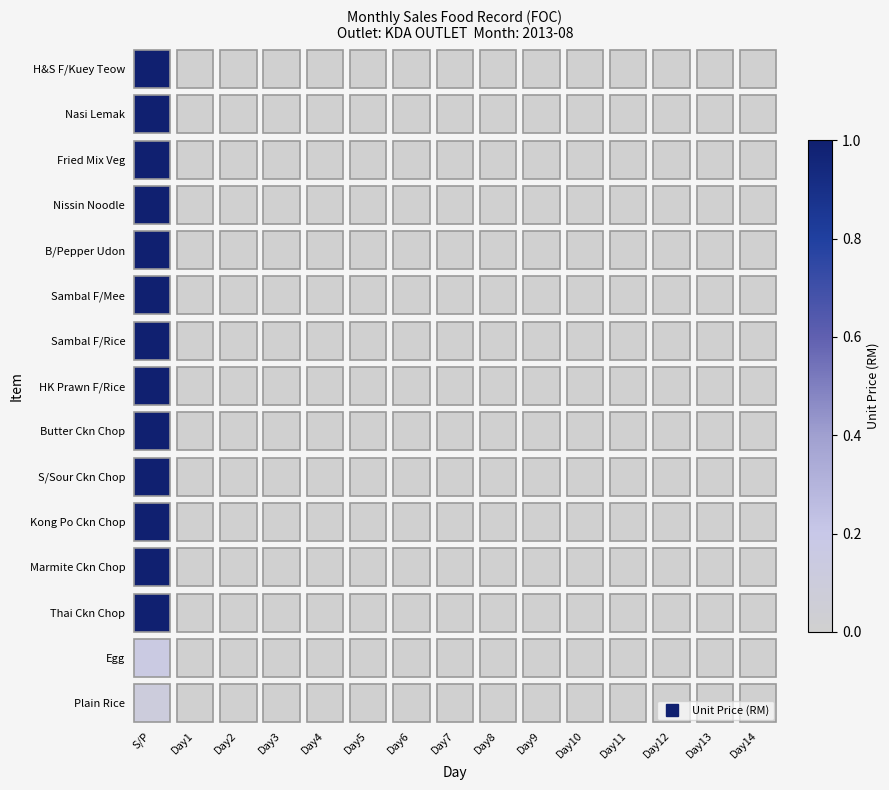

What is the average value of the Sambal F/Rice series?

0.1